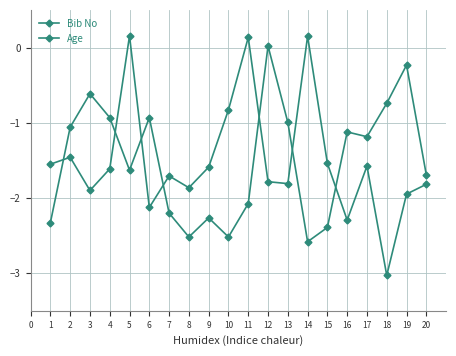

What is the minimum value for Bib No?

-3.0